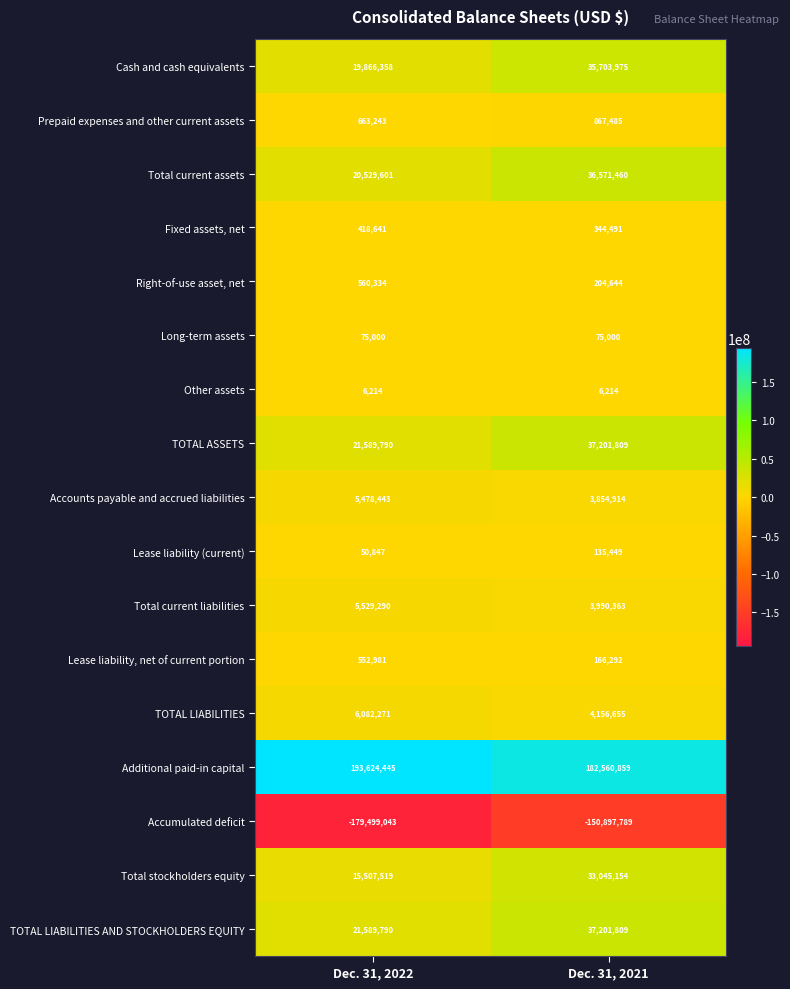

Is it true that Additional paid-in capital equals 254352366 at Dec. 31, 2022?

False